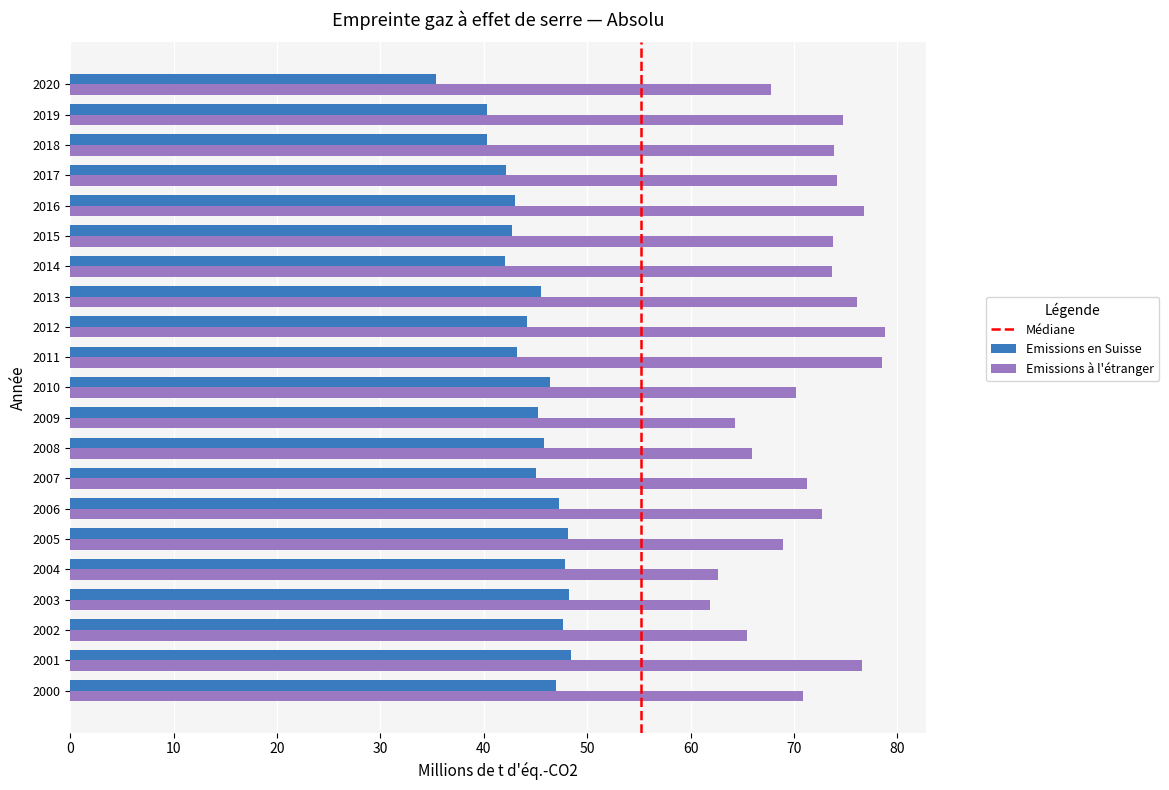

At how many categories does at least one series exceed 60?

21